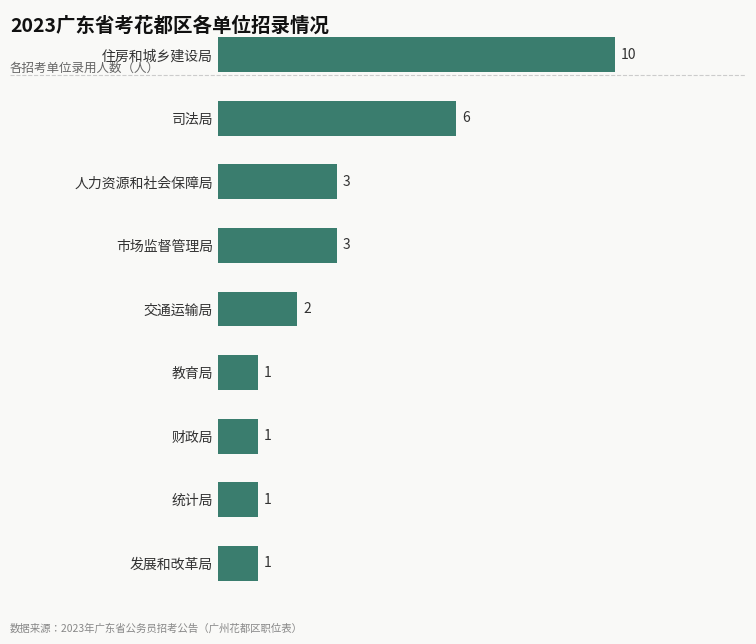

How many categories are shown in the chart?

9